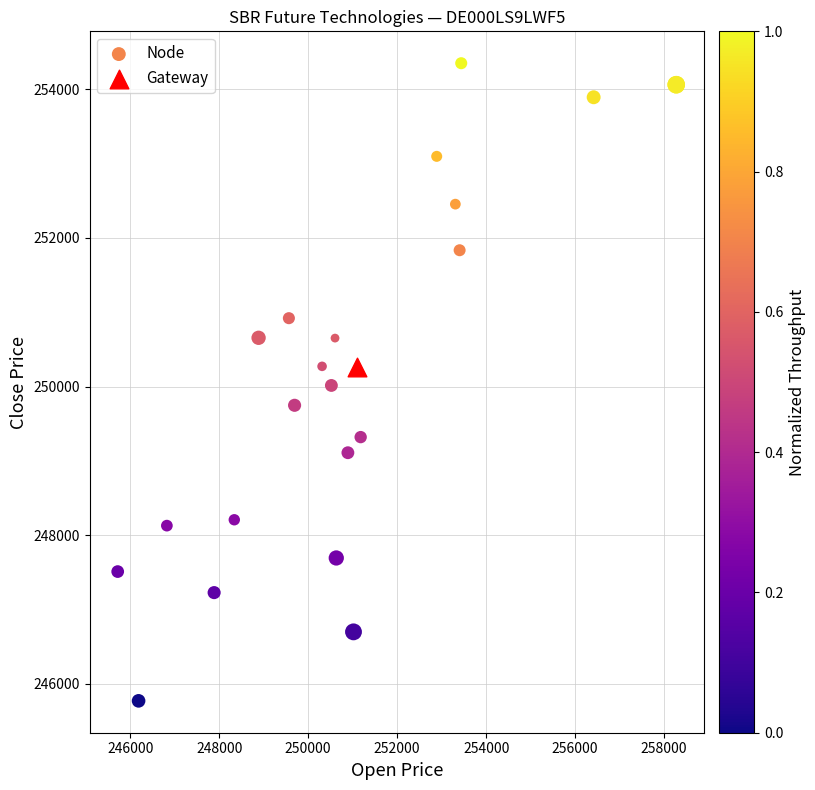

What are all the series names shown in the legend?

Node, Gateway